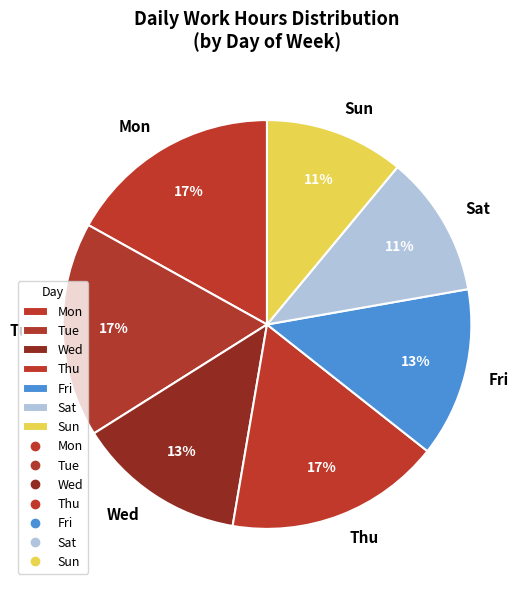

Between Mon and Sun, which is larger?

Mon